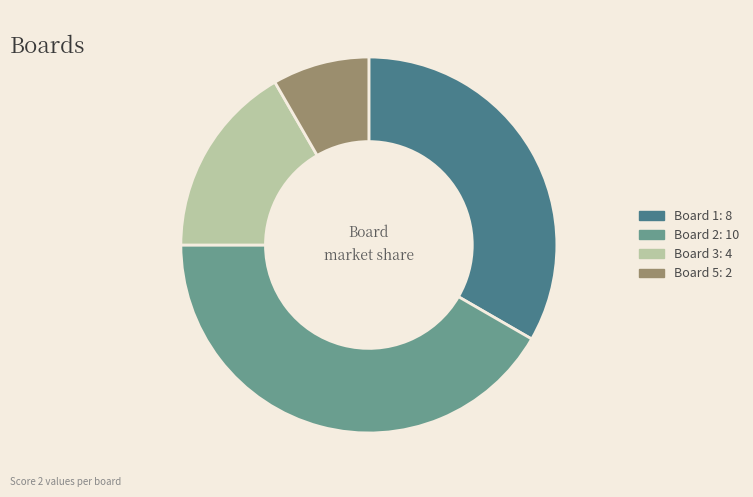

How many segments does this pie chart have?

4